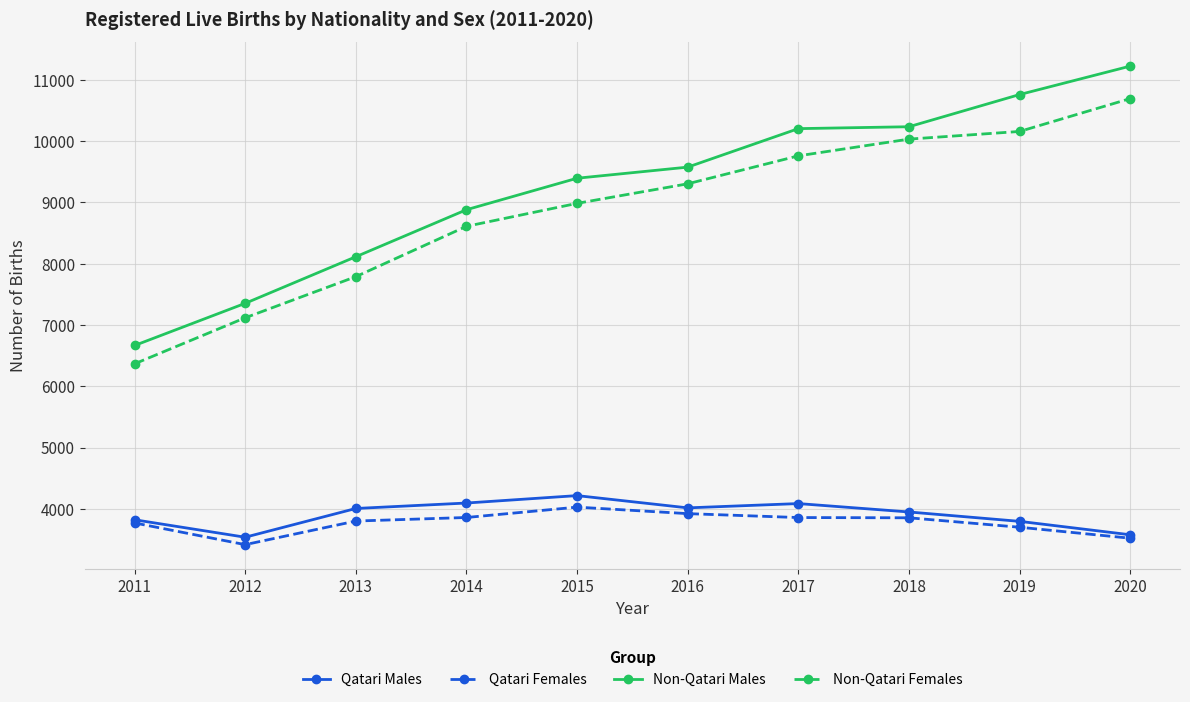

What is the total value across all series at 2014?

25443